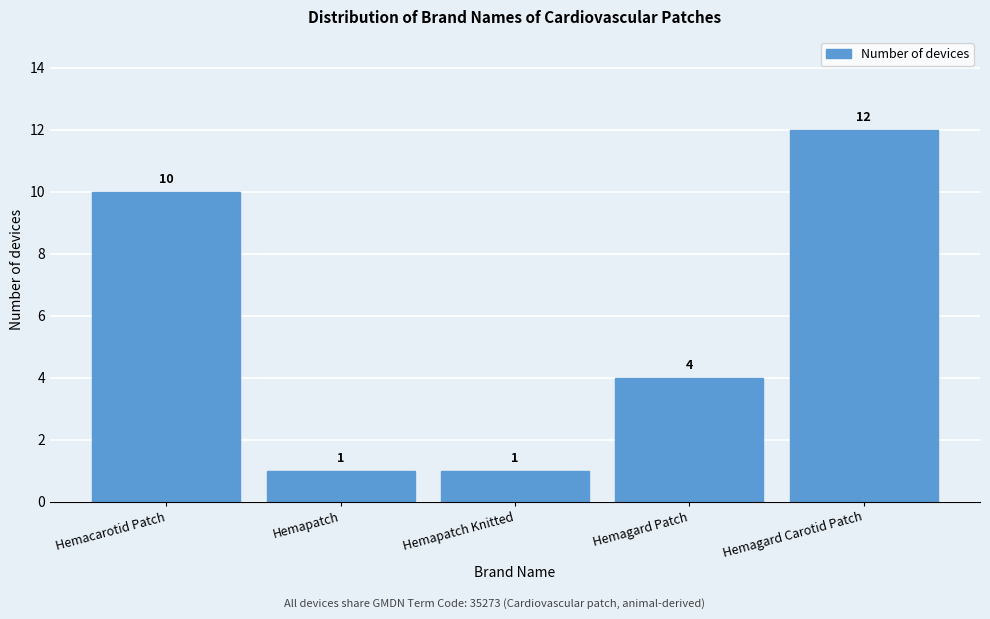

Reading left to right, what are all the values shown in this chart?

10	1	1	4	12